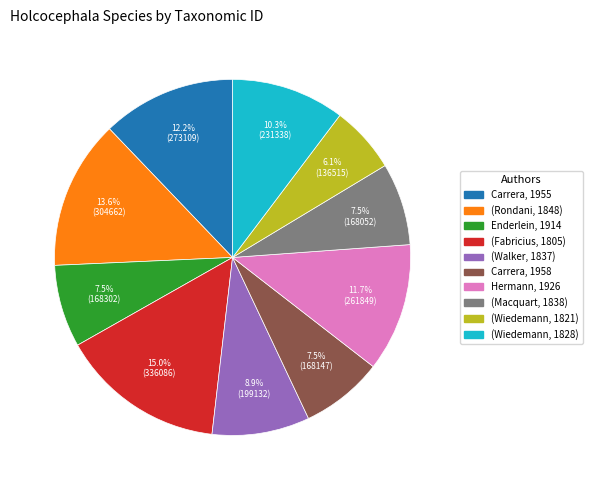

How many slices are in this pie chart?

10